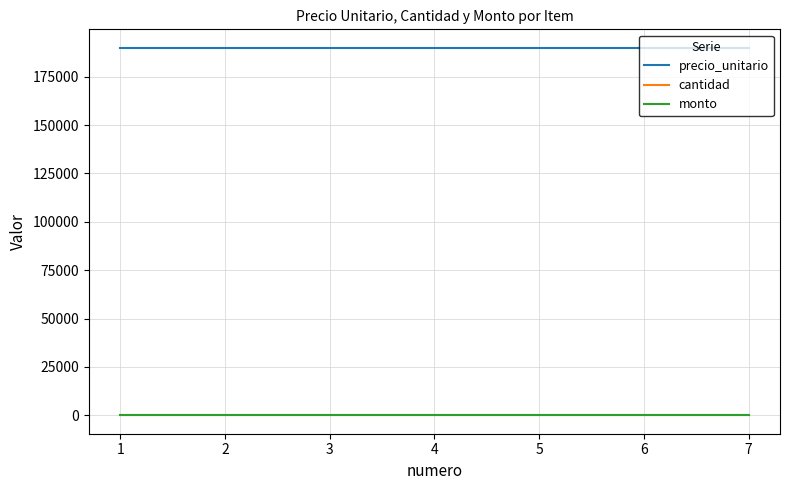

Does the chart have visible grid lines?

Yes